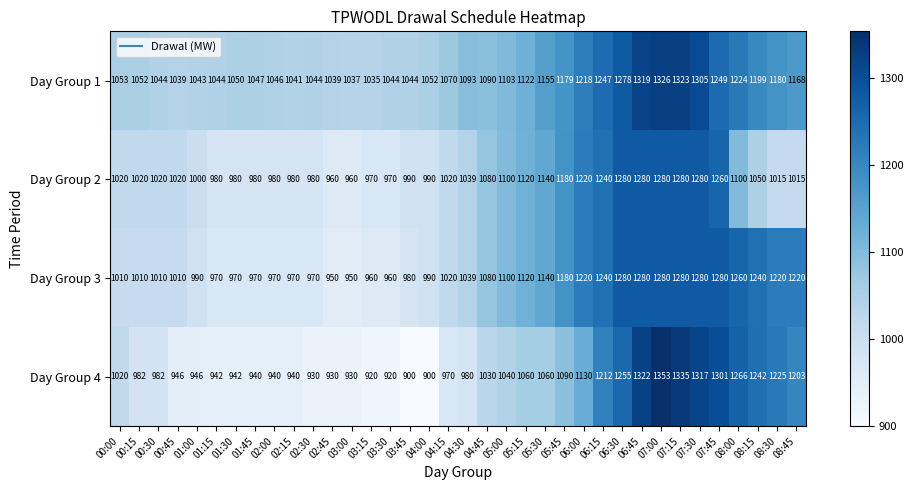

The value of Day Group 1 at 07:30 is 1305. True or false?

True